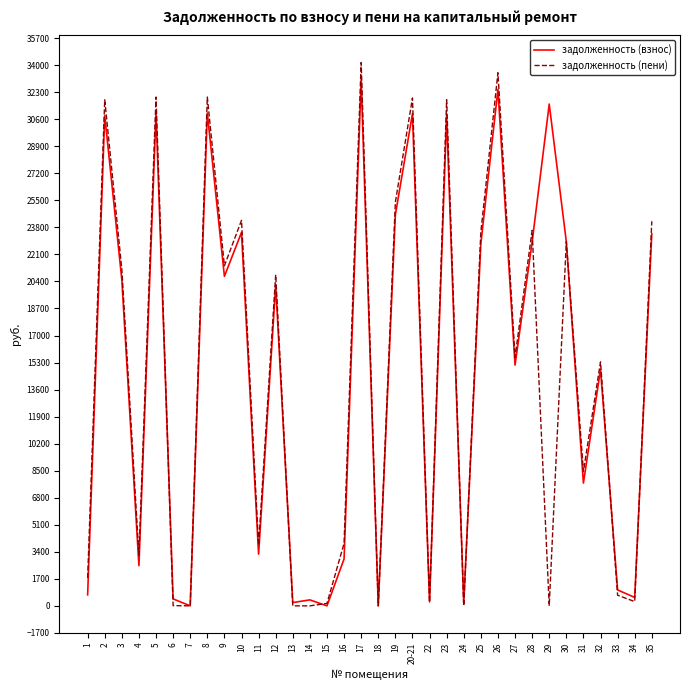

Which series changed the most between 1 and 4?

задолженность (взнос)